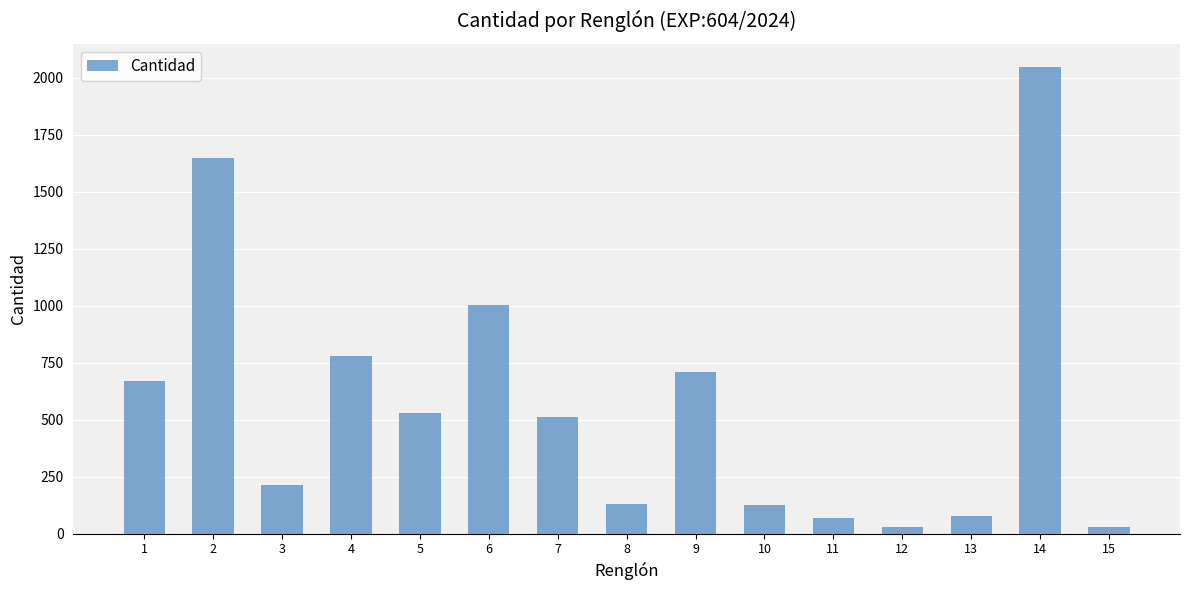

What is the change in value from 2 to 11?

-1583